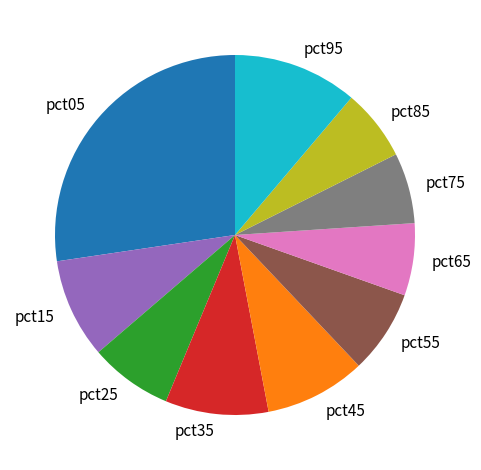

The pct35 slice represents 9% of the pie. True or false?

True